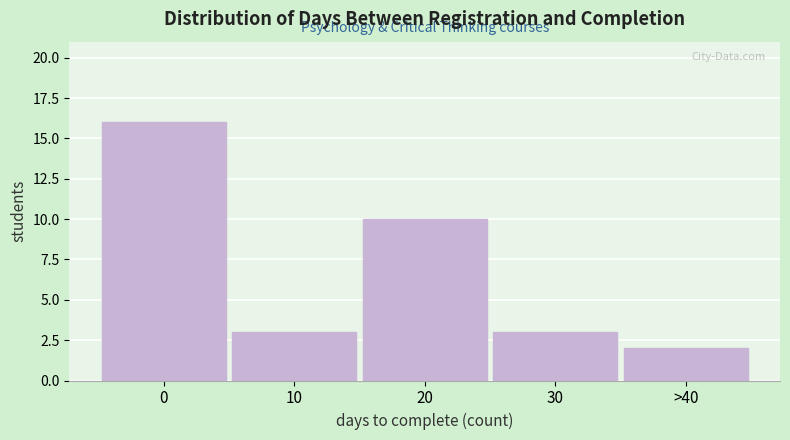

Reading right to left, transcribe all the data shown in this chart.

2	3	10	3	16